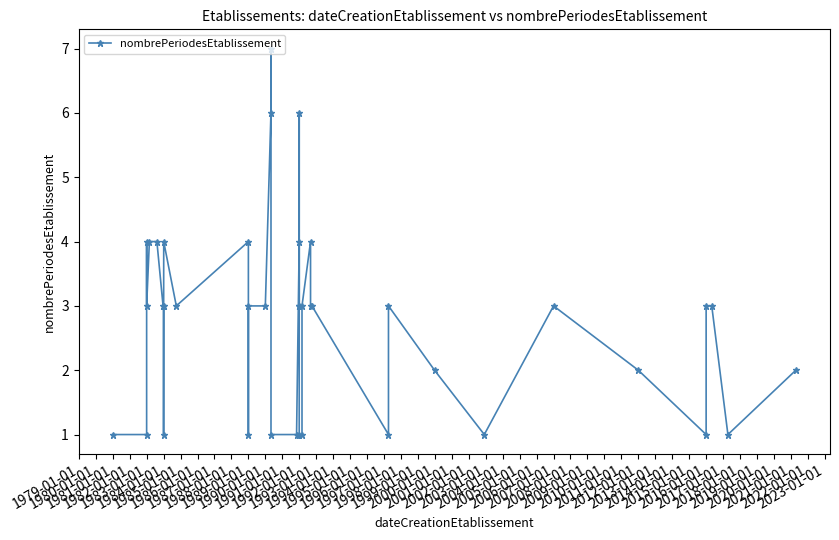

Does the chart display data point markers on the line(s)?

Yes